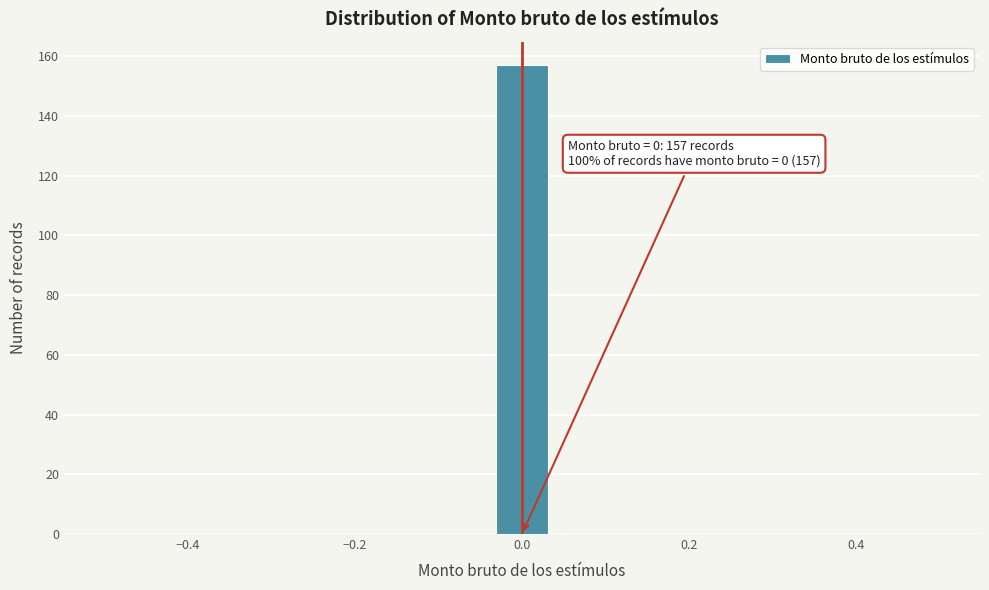

Around what value on the x-axis is the tallest bar? Give the approximate position of its centre, as read against the axis.

0.00